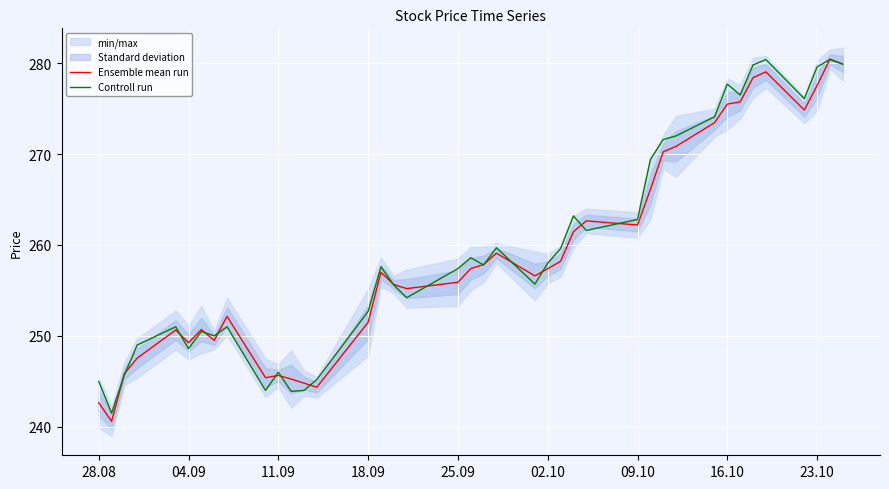

What is the difference between the maximum and second lowest values in the Controll run series?

36.5